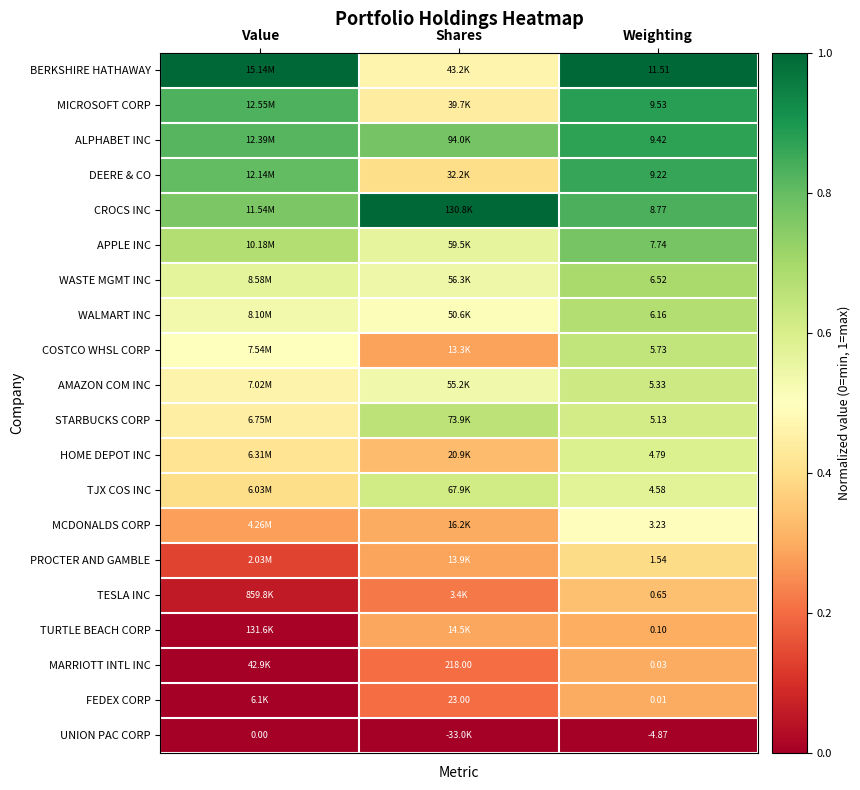

Is the value of TJX COS INC at Weighting greater than the value of WALMART INC at Weighting?

No